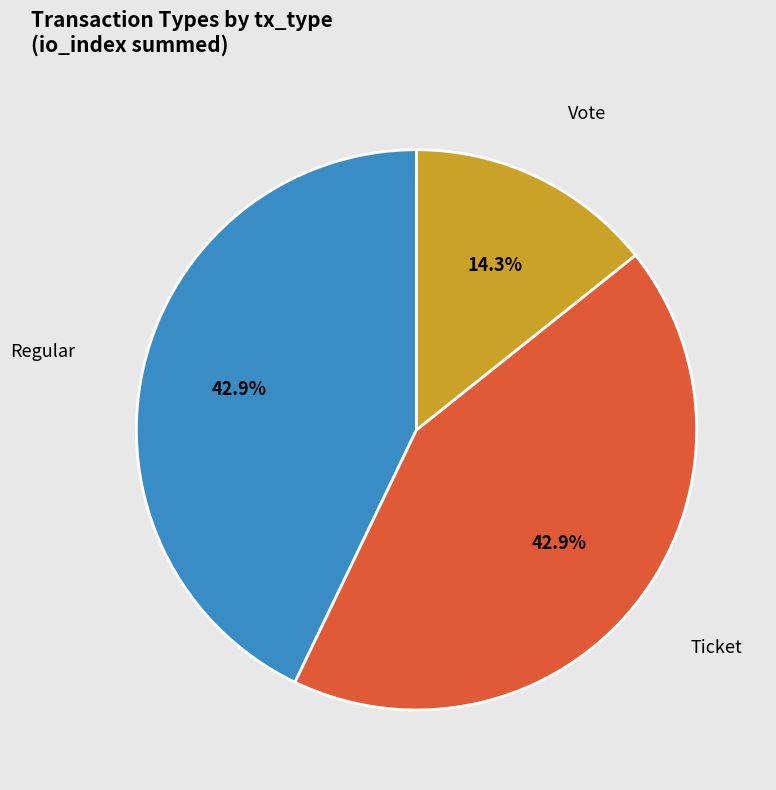

Is there a majority slice in this chart?

No